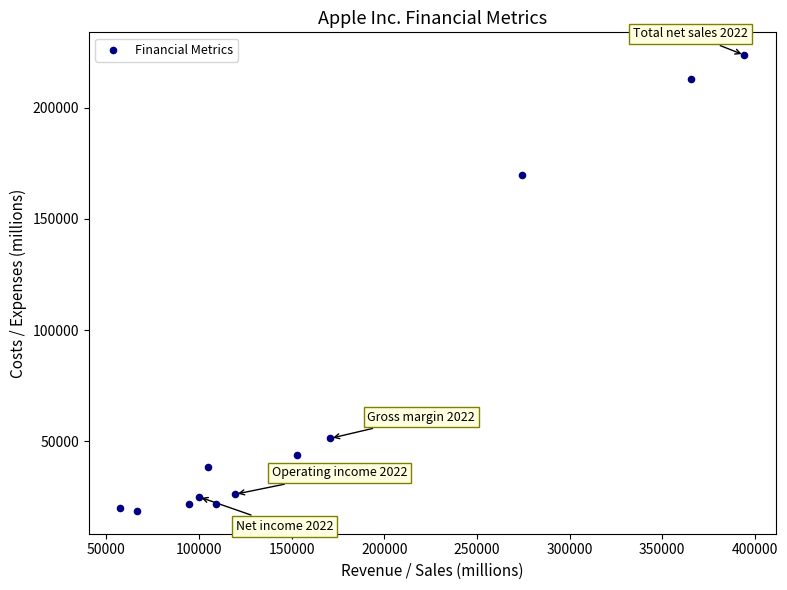

What is the average X value?

167484